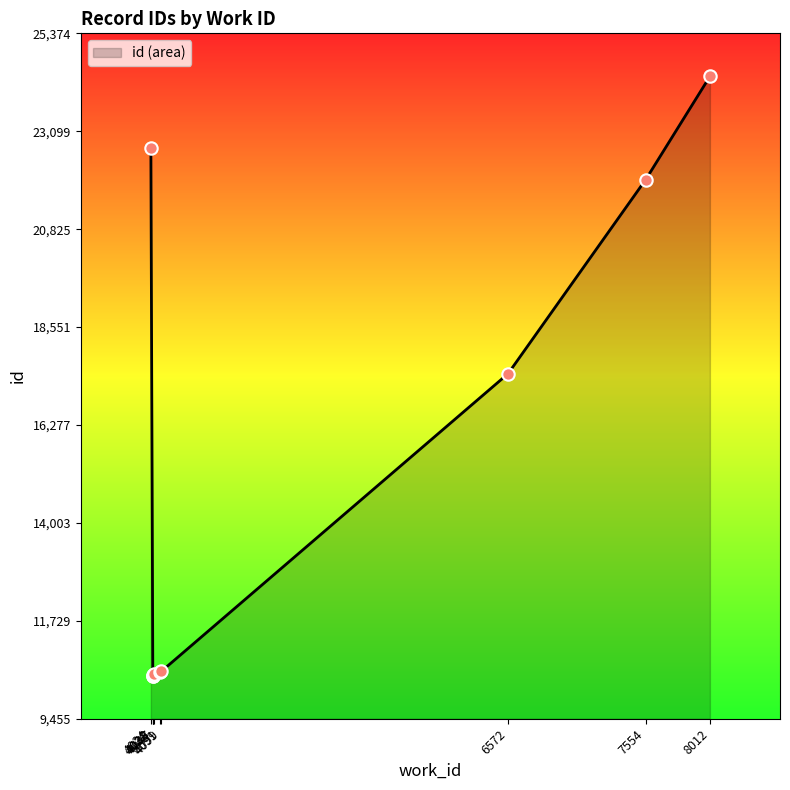

What is the change in value from 4091 to 7554?

+11439